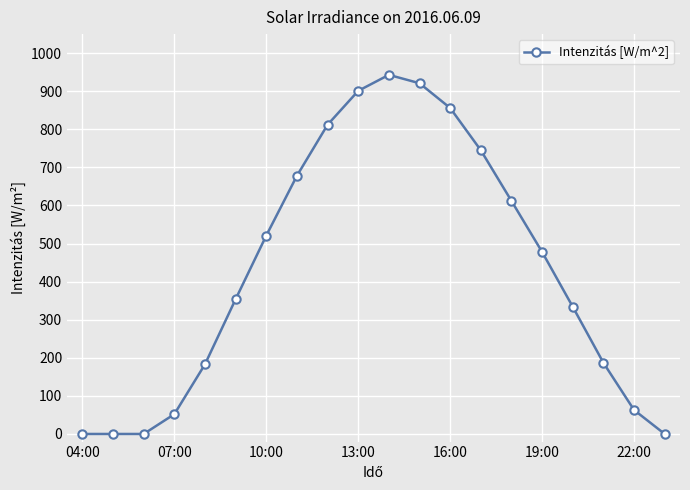

Is this an area chart (filled region under the line)?

No